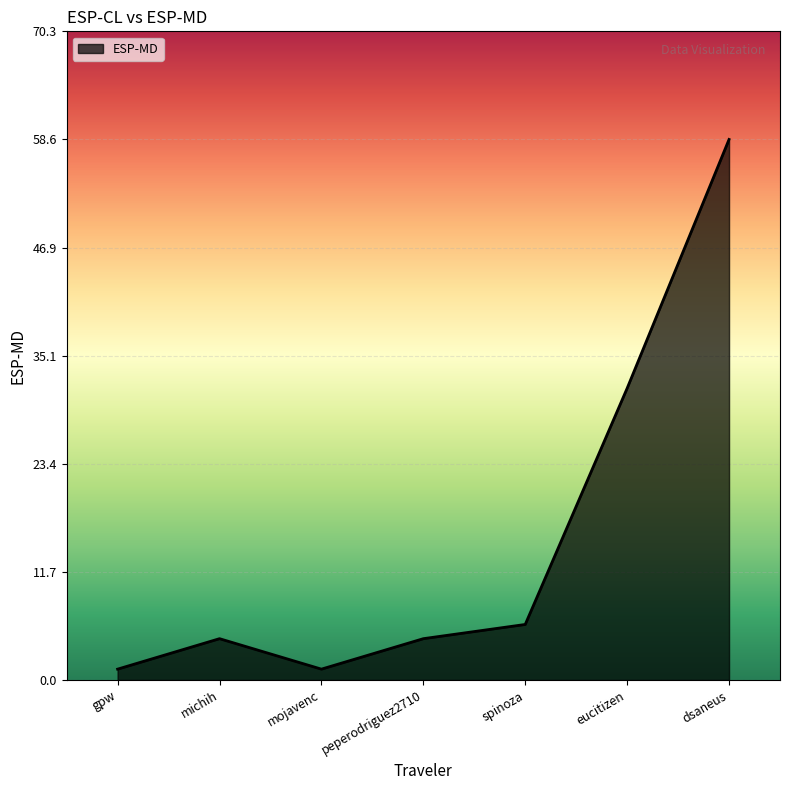

Which category has the highest value across all series?

dsaneus